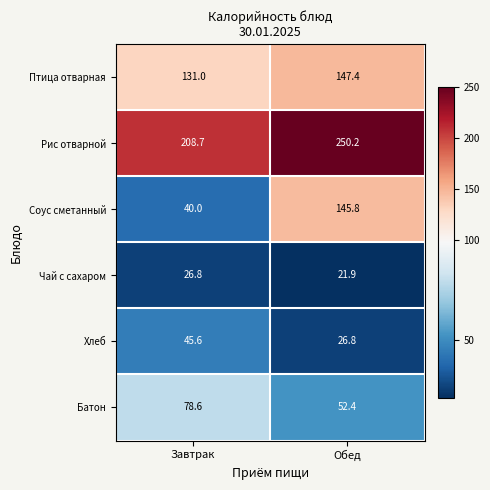

Reading left to right, transcribe all the data shown in this chart.

Птица отварная: Завтрак=131.0	Обед=147.4
Рис отварной: Завтрак=208.7	Обед=250.2
Соус сметанный: Завтрак=40.0	Обед=145.8
Чай с сахаром: Завтрак=26.8	Обед=21.9
Хлеб: Завтрак=45.6	Обед=26.8
Батон: Завтрак=78.6	Обед=52.4